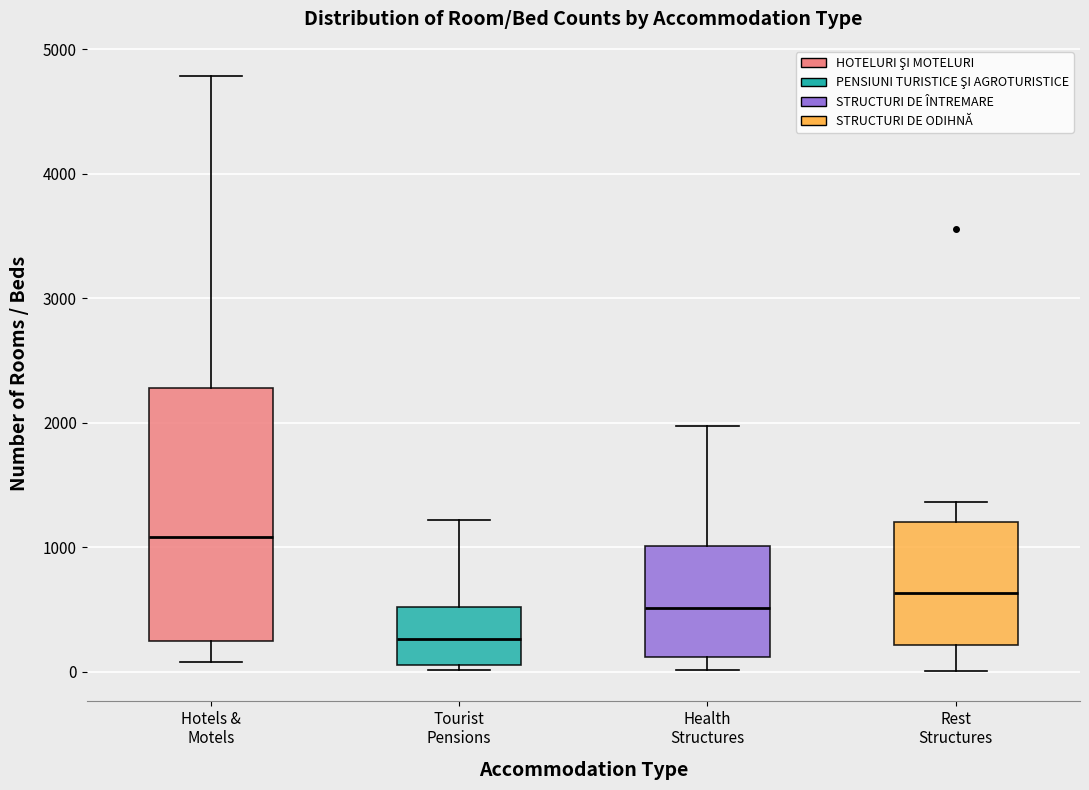

Reading left to right, read every box against the y-axis: the position of its median line, the range the box covers, and the ends of its whiskers. The values are not printed on the chart, so give them approximately, as read against the axis.

Hotels & Motels: median 1100, box 200 to 2300, whiskers 100 to 4800
Tourist Pensions: median 300, box 100 to 500, whiskers 0 to 1200
Health Structures: median 500, box 100 to 1000, whiskers 0 to 2000
Rest Structures: median 600, box 200 to 1200, whiskers 0 to 1400